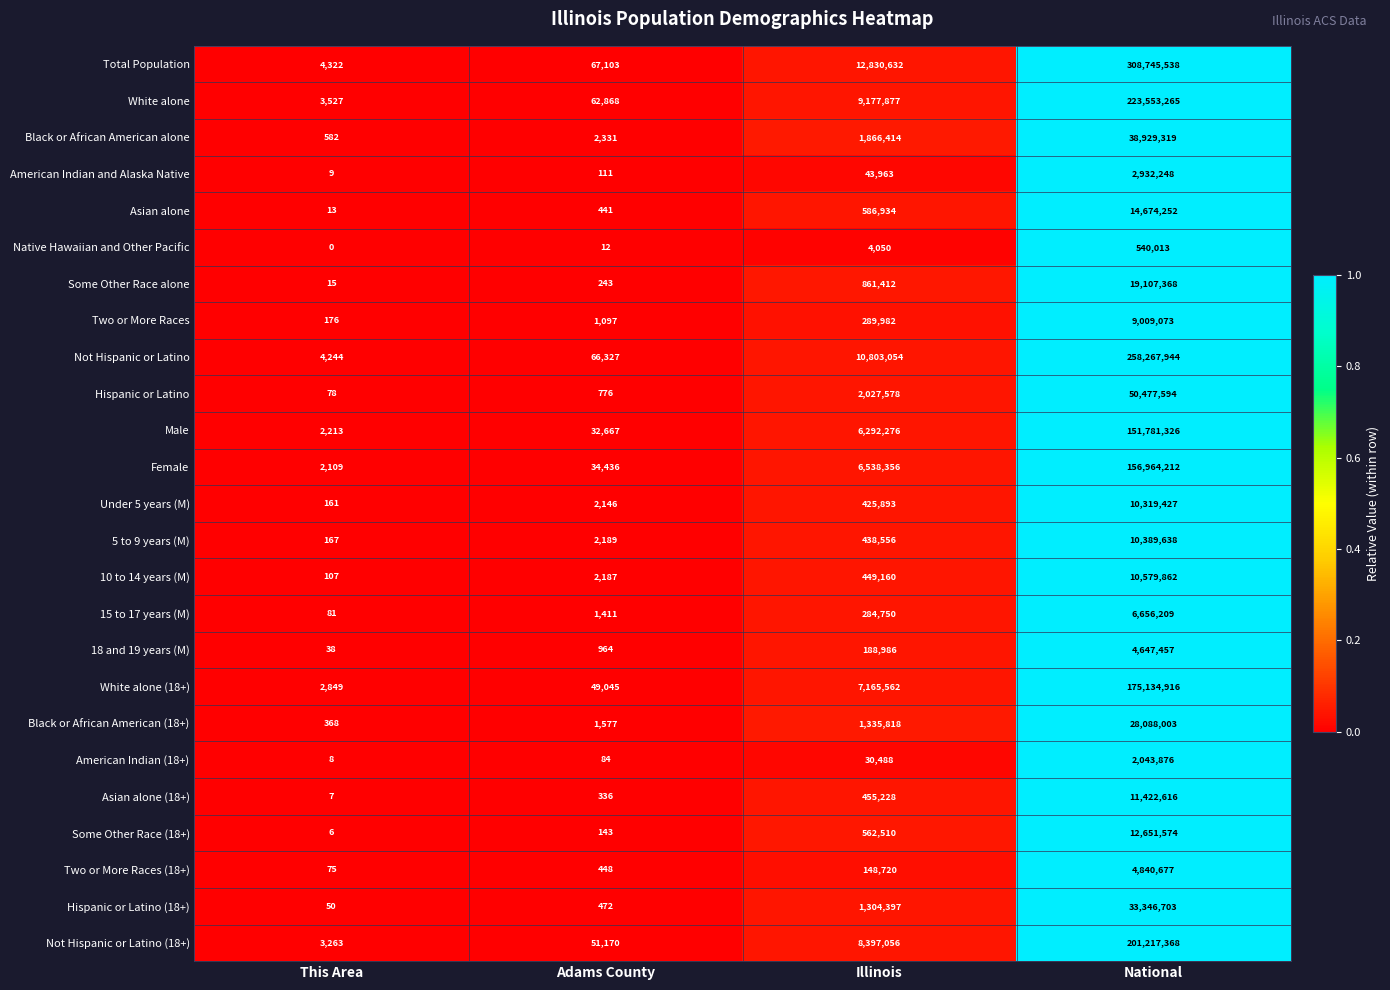

The Hispanic or Latino (18+) series shows 472 at Adams County. True or false?

True